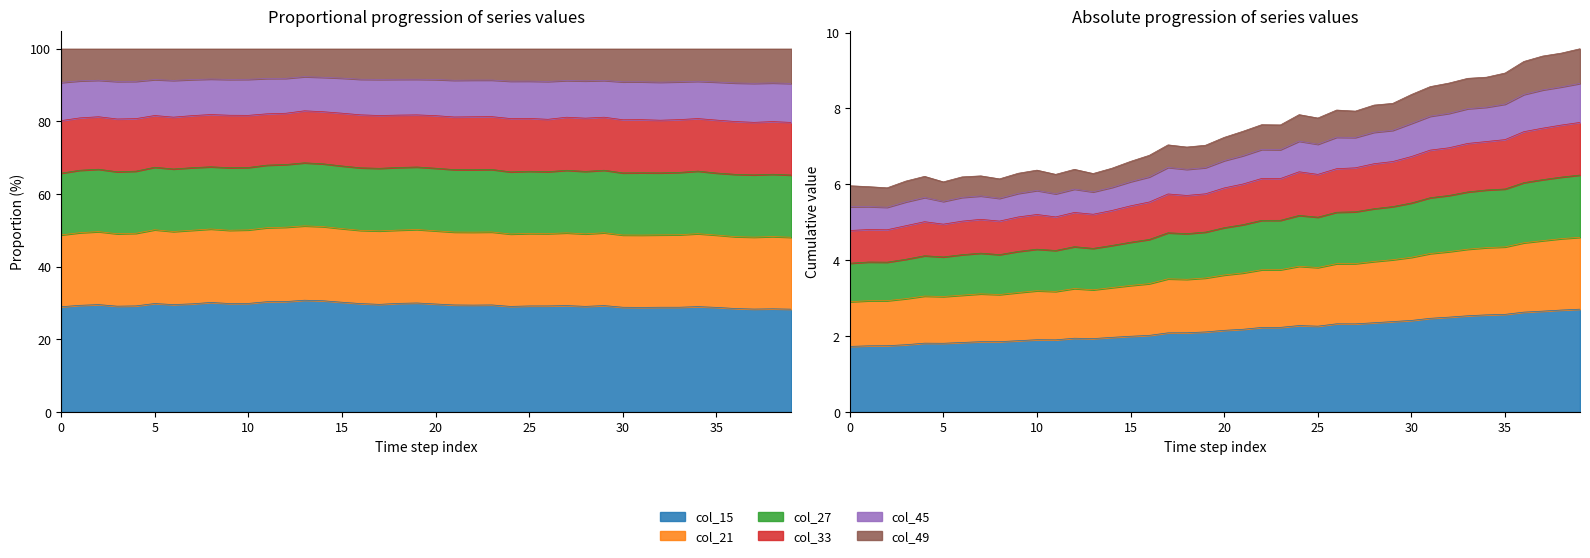

Between 00:00 and 03:00, which series saw the biggest shift?

col_45